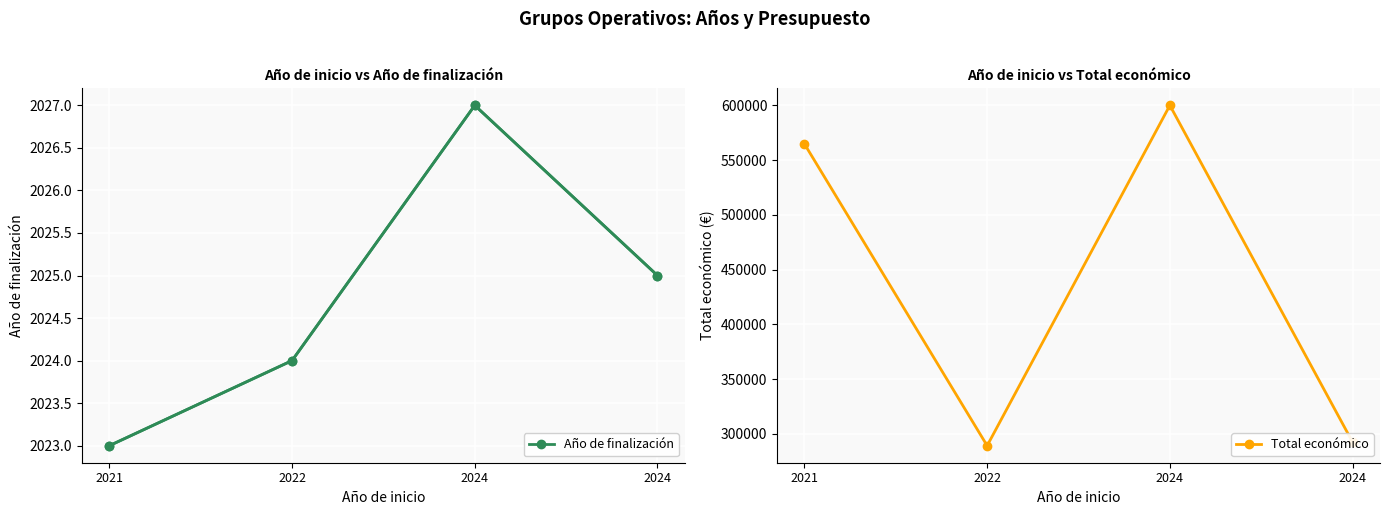

Is it true that Año de finalización equals 2025 at 2024?

True